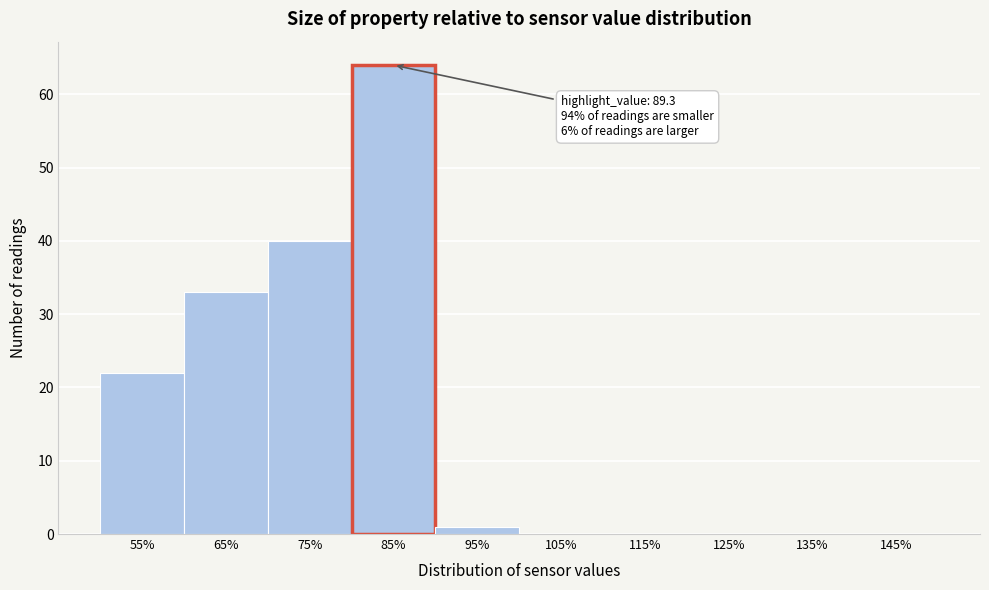

Reading left to right, extract all data points from this chart.

55%=22	65%=33	75%=40	85%=64	95%=1	105%=0	115%=0	125%=0	135%=0	145%=0